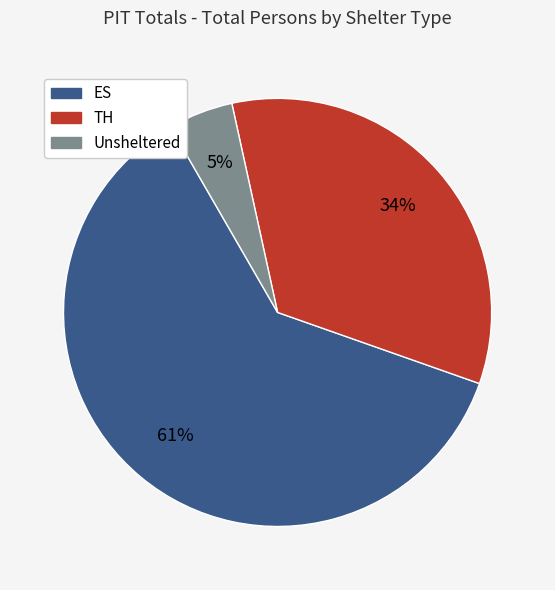

Rank the categories by value from lowest to highest.

Unsheltered, TH, ES